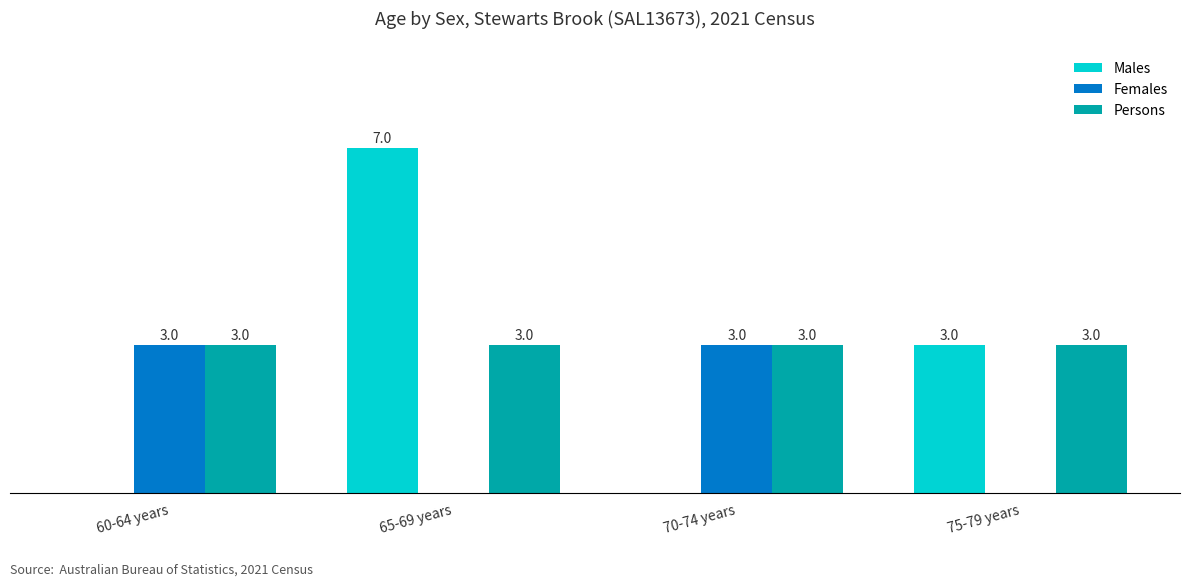

Which series has the largest total across all categories?

Persons